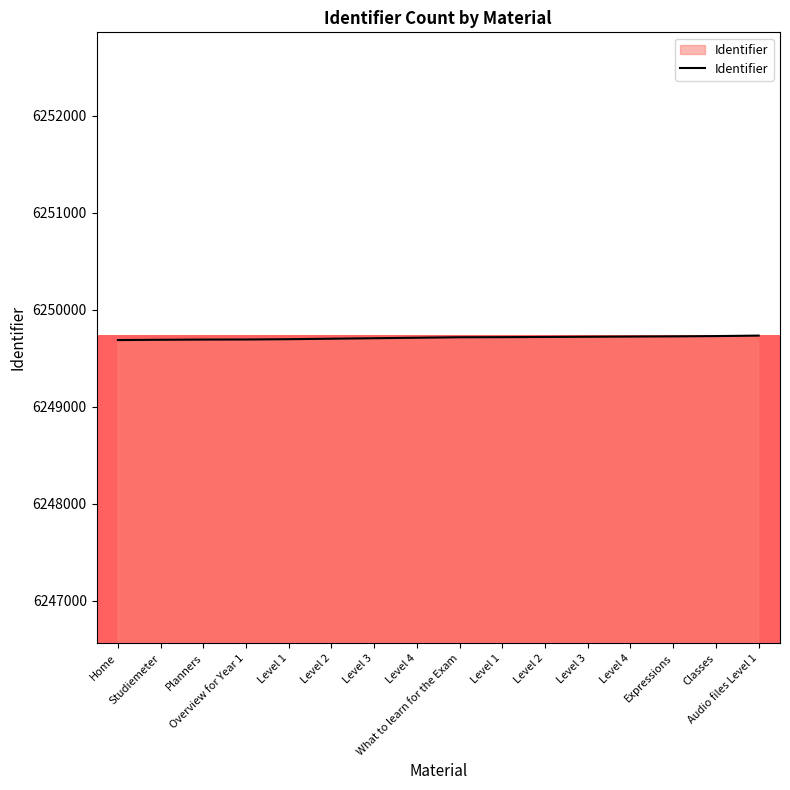

Does the chart have visible grid lines?

No